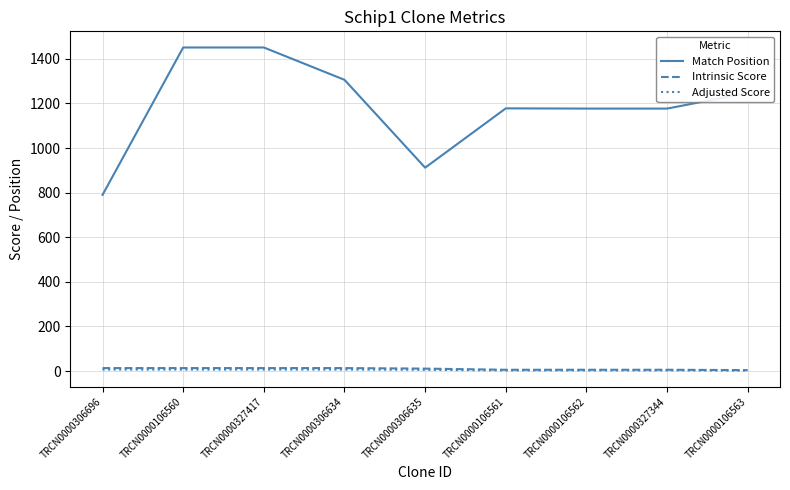

Is the value of Adjusted Score at TRCN0000306634 greater than the value of Match Position at TRCN0000327344?

No